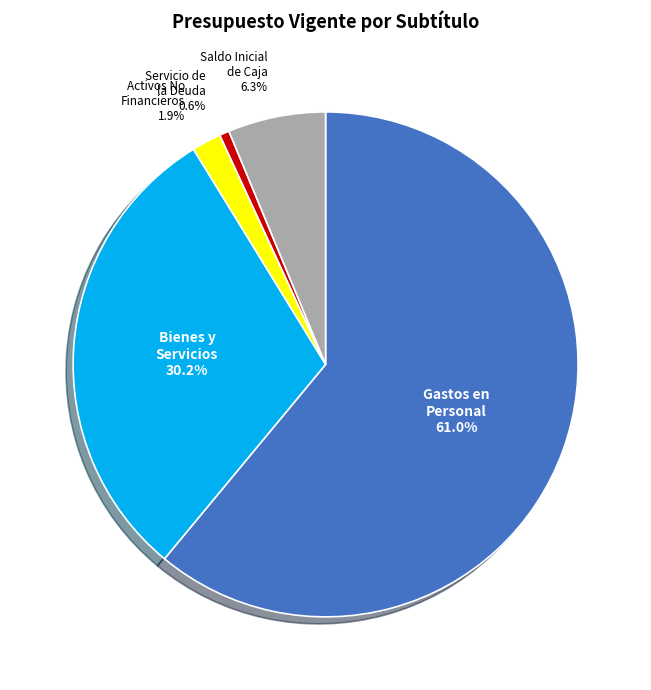

Which category accounts for the majority?

Gastos en Personal